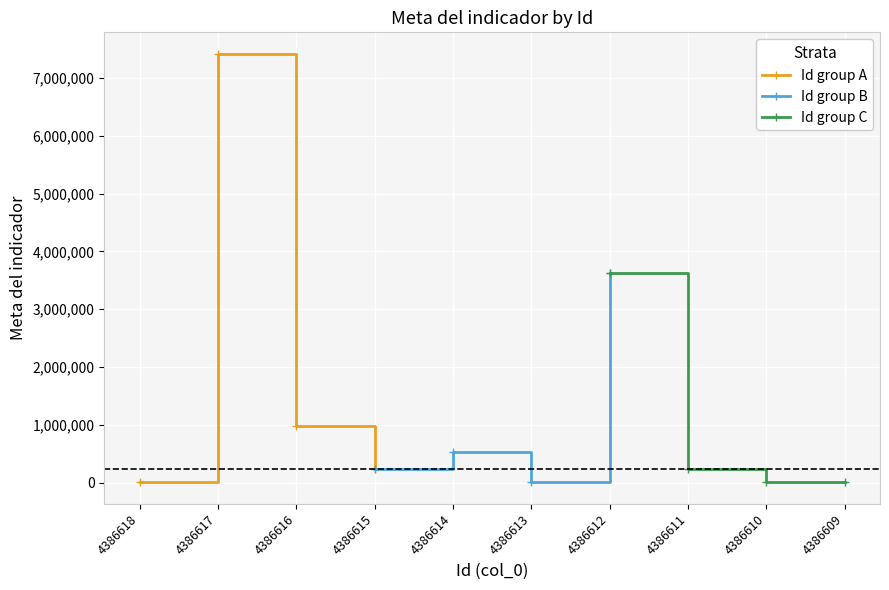

True or false: Id group A has more than 0 interior local peaks.

True